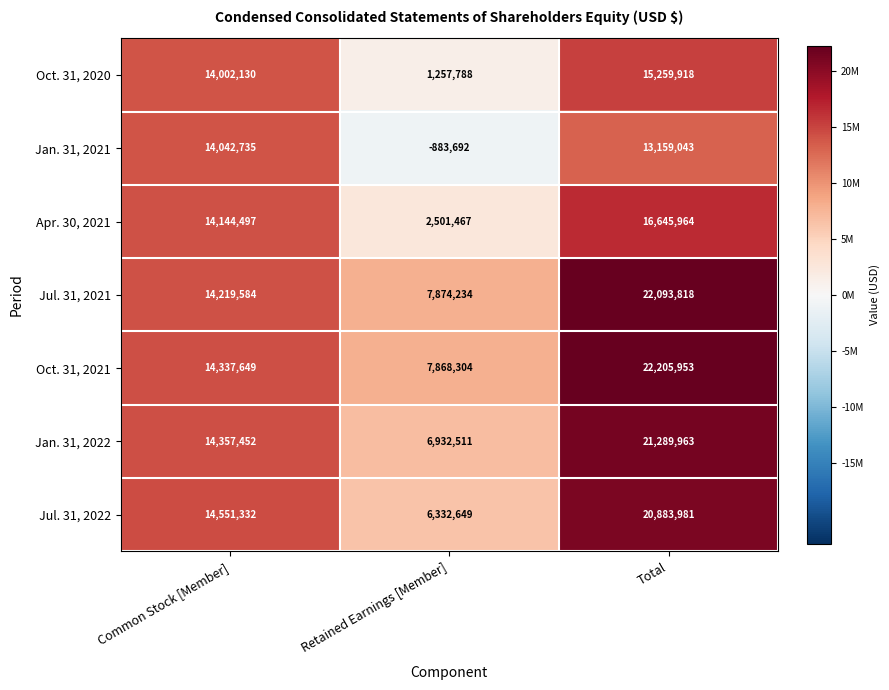

What is the average value of the Apr. 30, 2021 series?

11097309